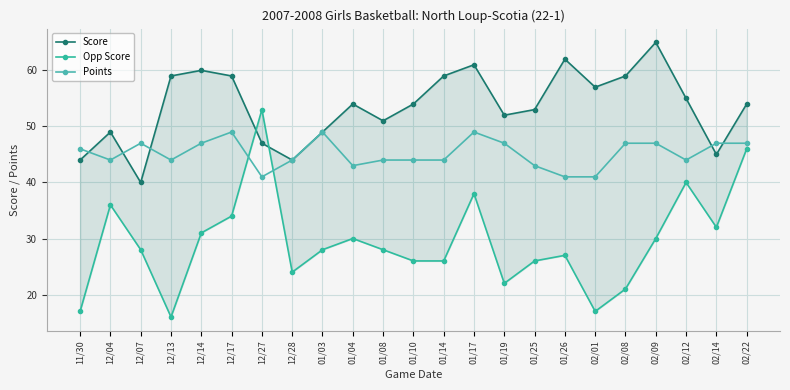

Which category has the highest value across all series?

02/09